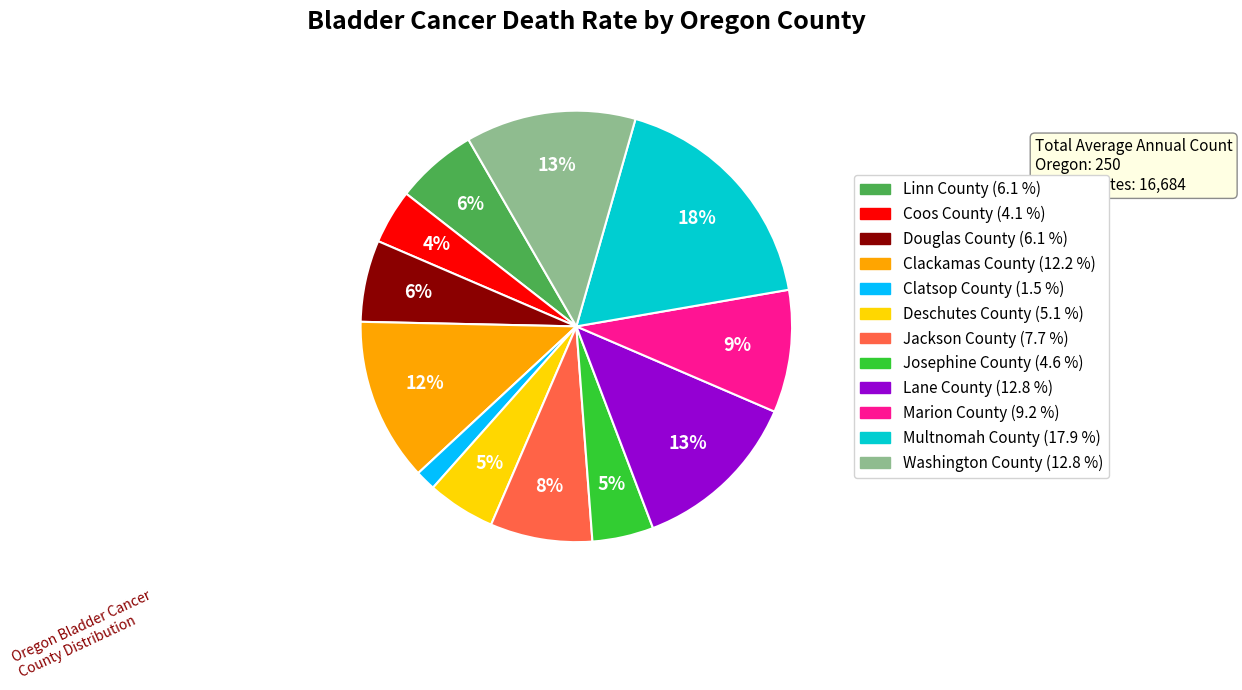

How many segments does this pie chart have?

12